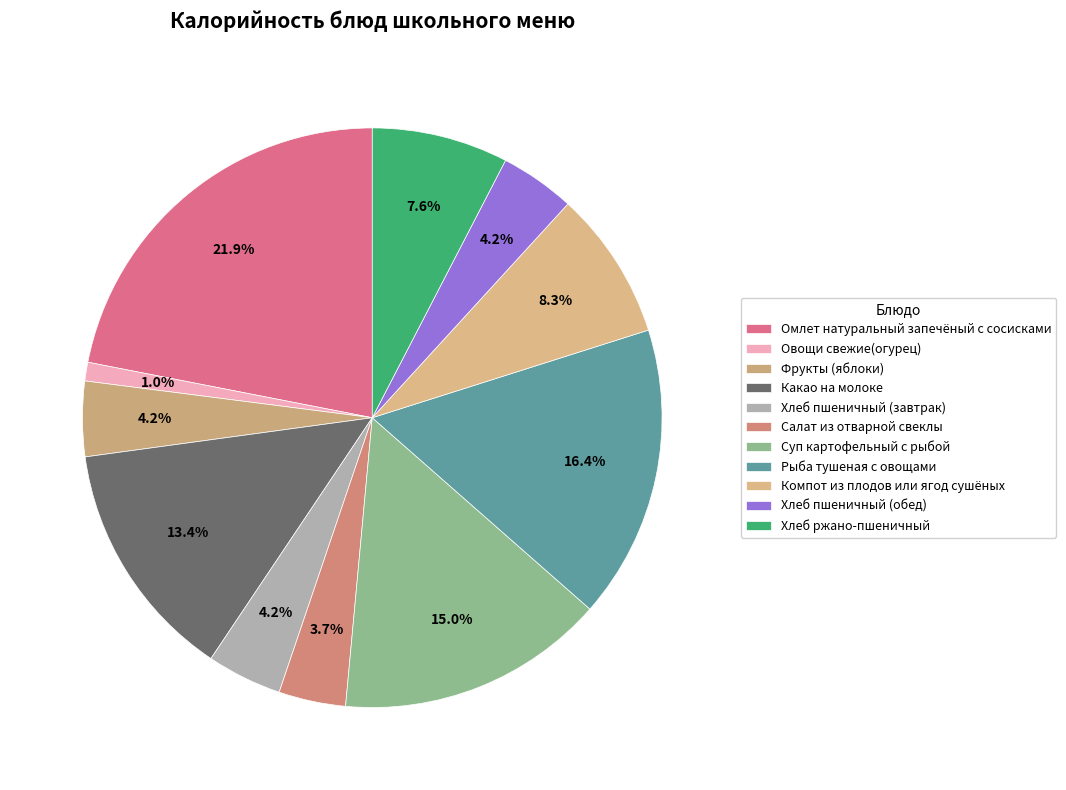

Which slice is the largest?

Омлет натуральный запечёный с сосисками